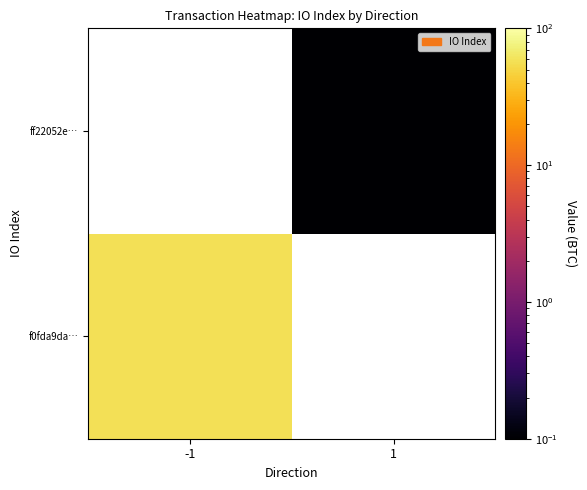

At which label does f0fda9da… reach its minimum?

-1